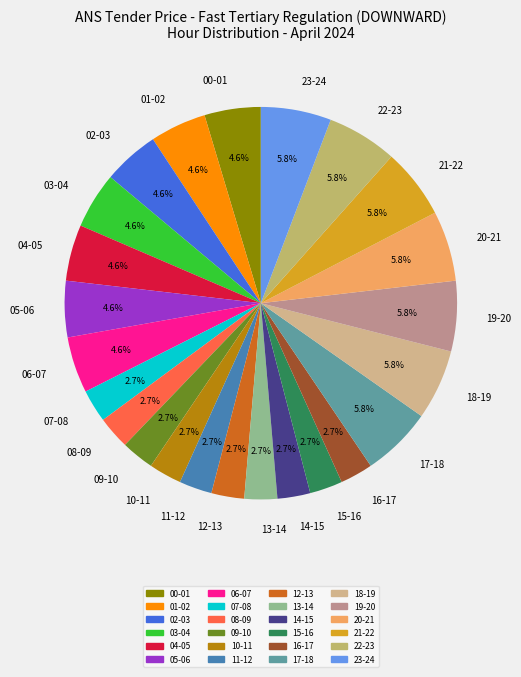

How many segments does this pie chart have?

24